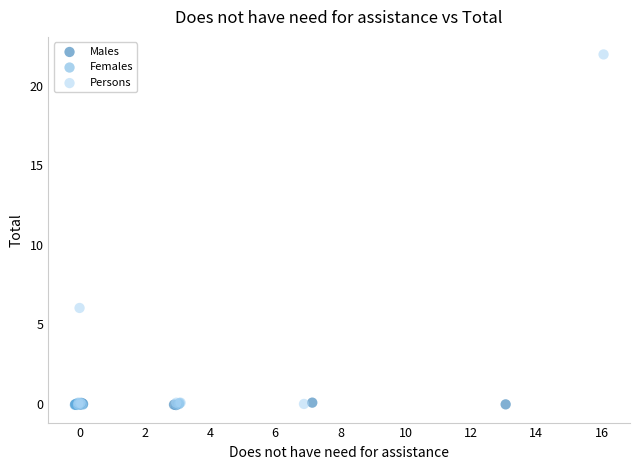

Which series reaches the maximum Y coordinate?

Persons